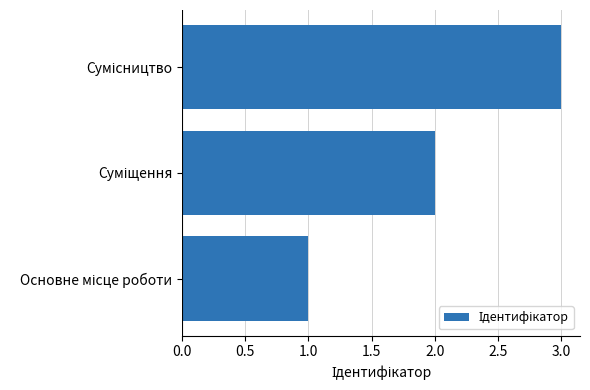

How many data points are less than 2?

1